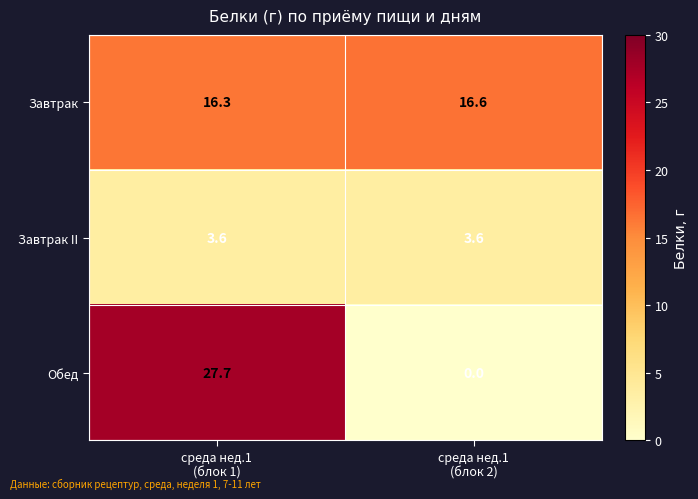

What is the average value of the Завтрак series?

16.5